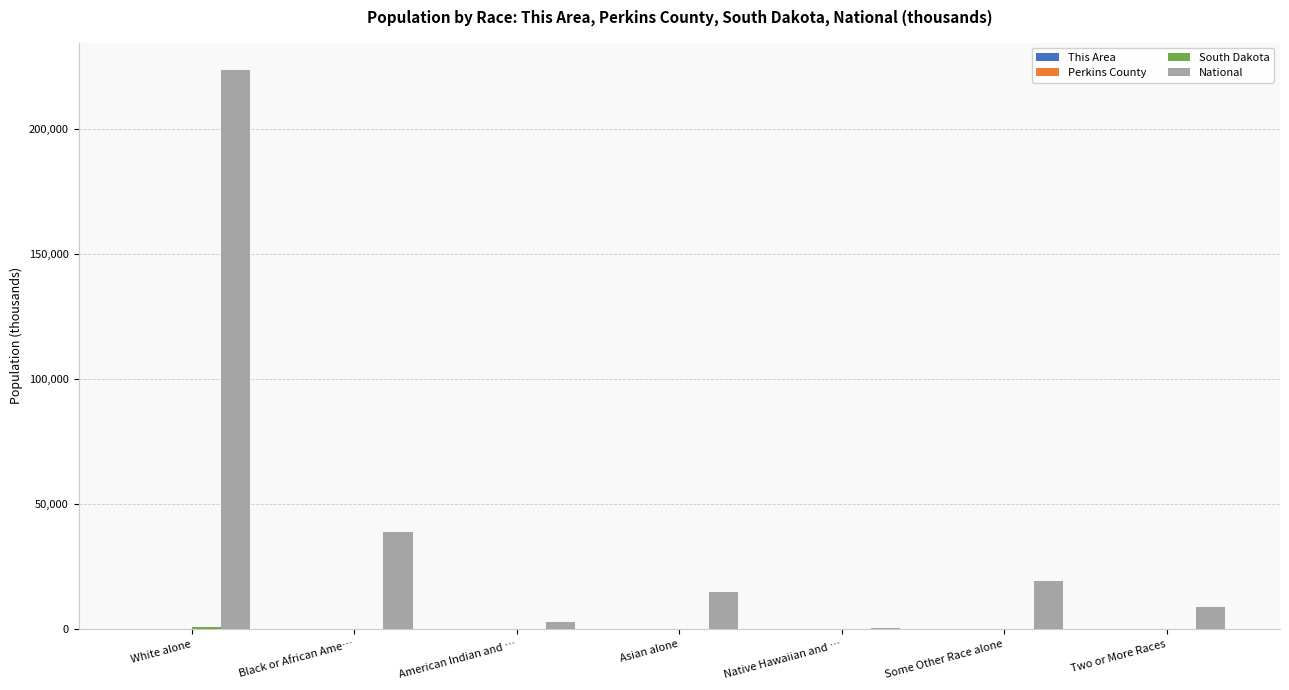

What is the total value across all series at Native Hawaiian and …?

540.4